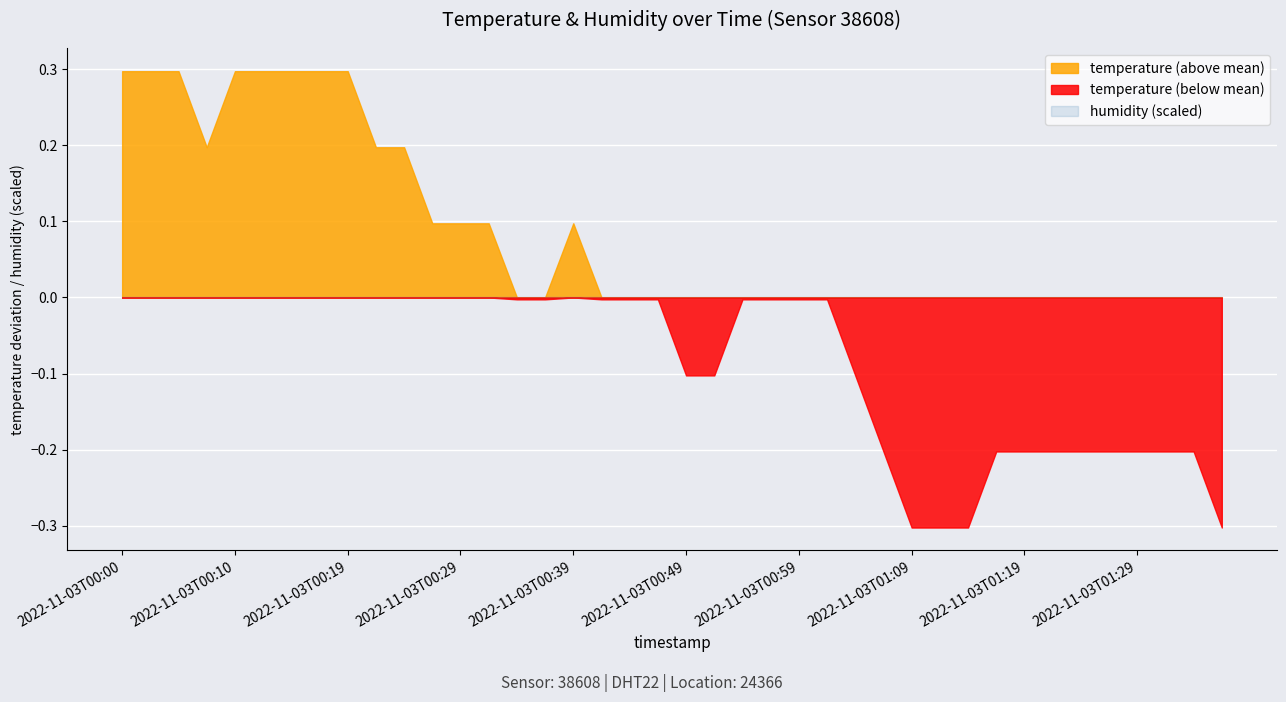

True or false: temperature and humidity cross at least once.

False